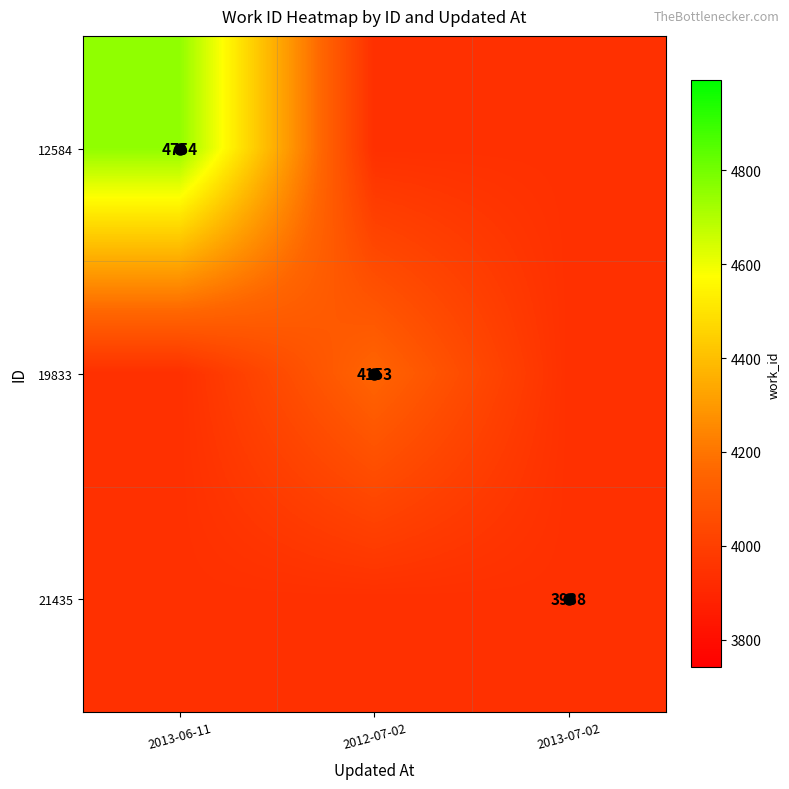

The value of 12584 at 2013-06-11 is 7517. True or false?

False